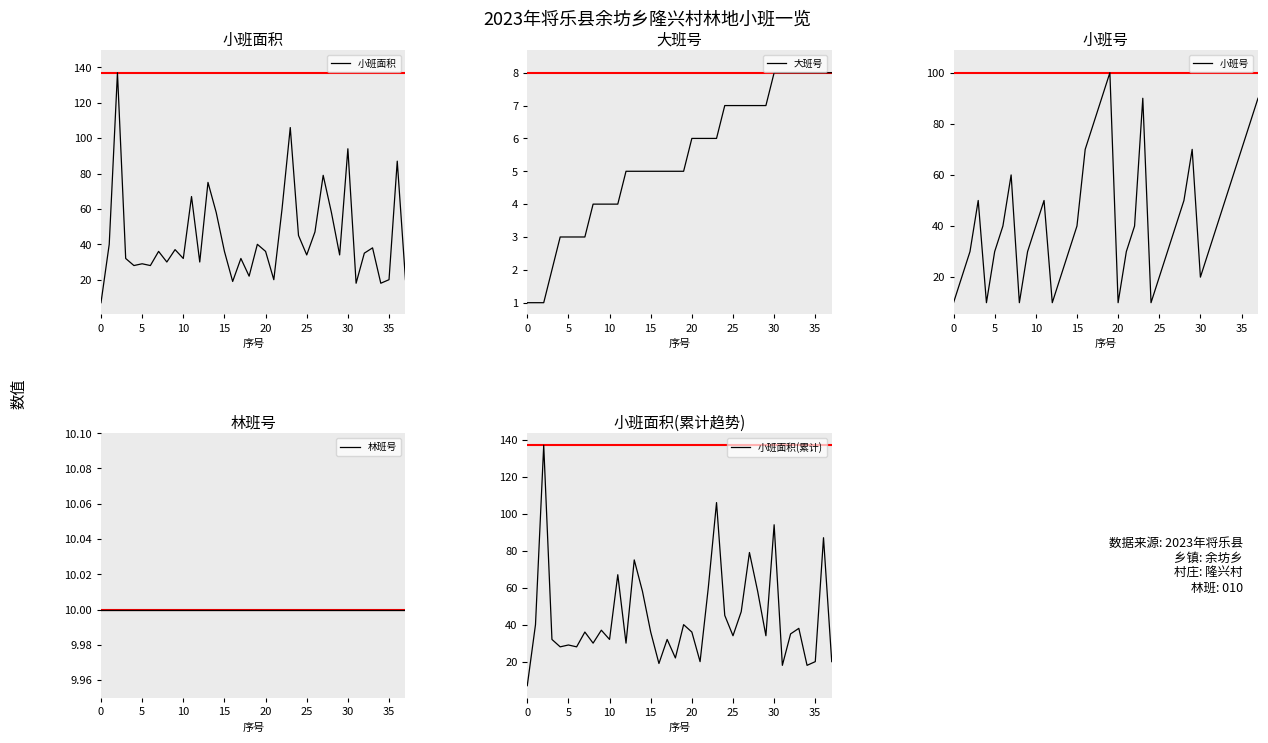

How many lines are shown in the chart?

5